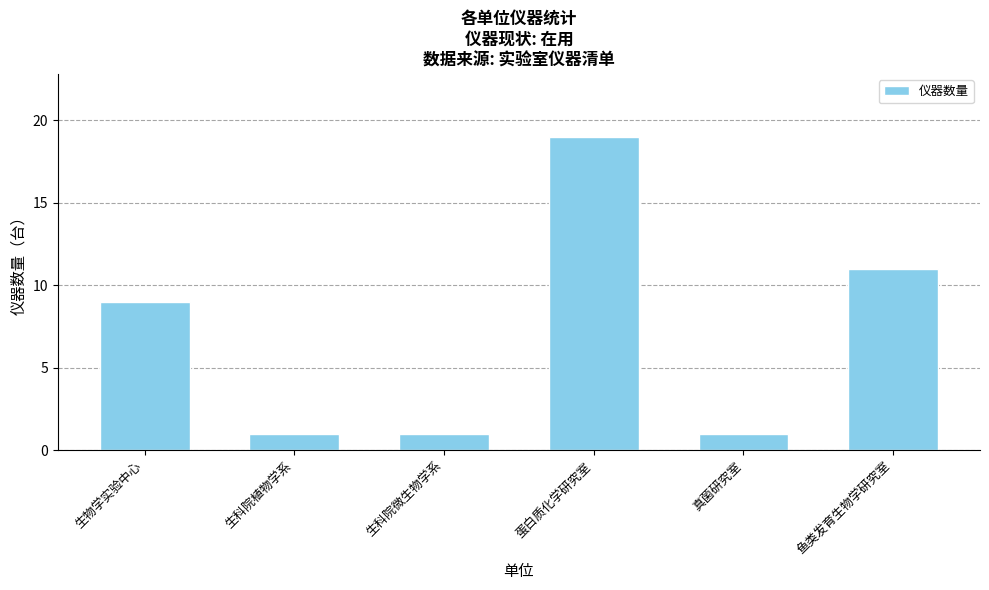

Reading left to right, list all the values displayed in this chart.

9	1	1	19	1	11